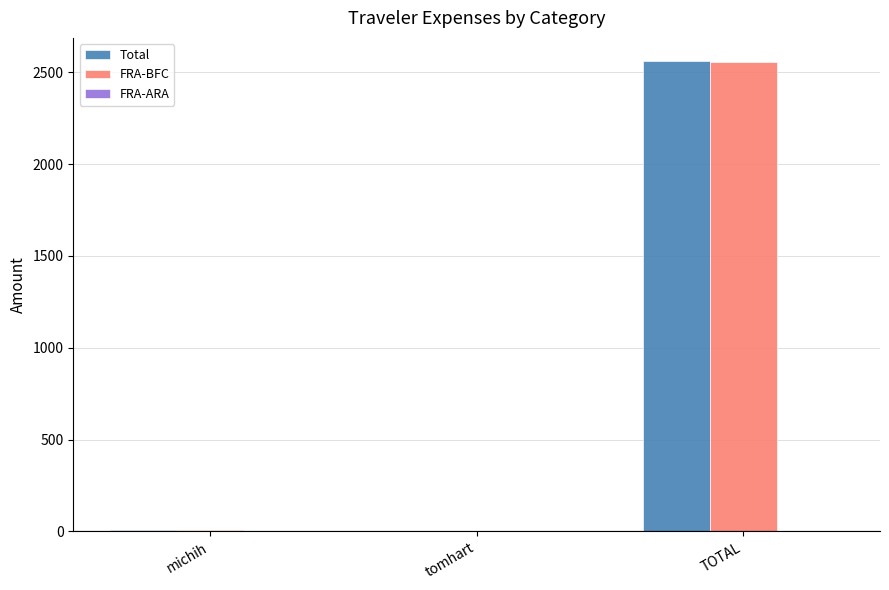

The value of Total at michih is 8.2. True or false?

True